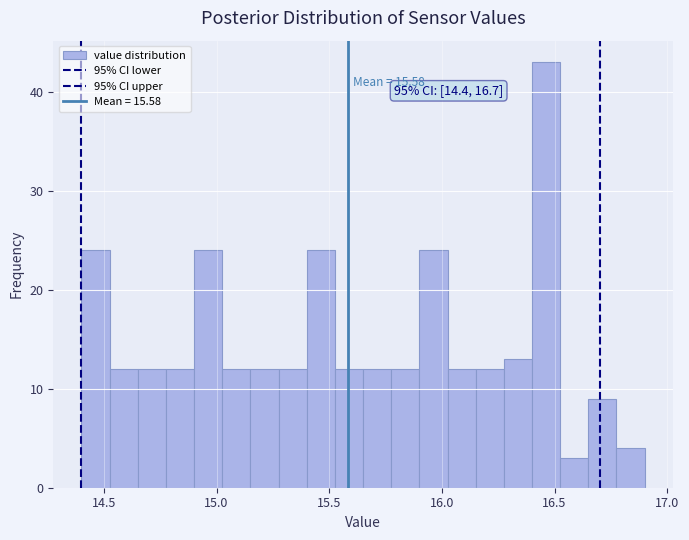

Around what value on the x-axis is the tallest bar? Give the approximate position of its centre, as read against the axis.

16.45